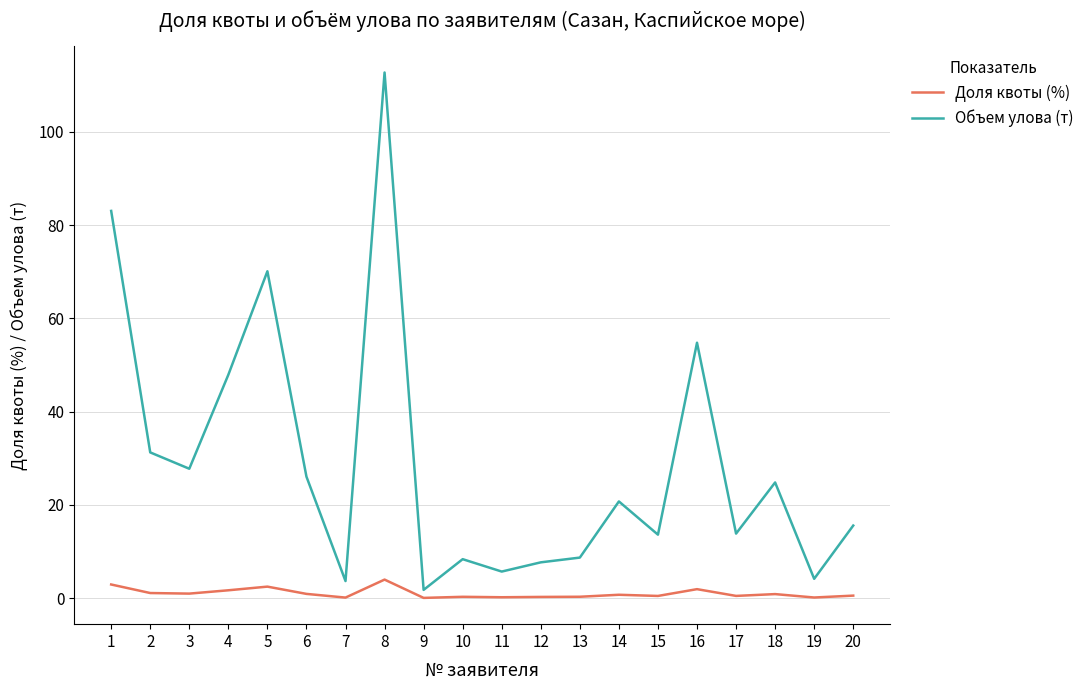

True or false: Объем улова (т) has more than 1 points higher than both neighbors.

True